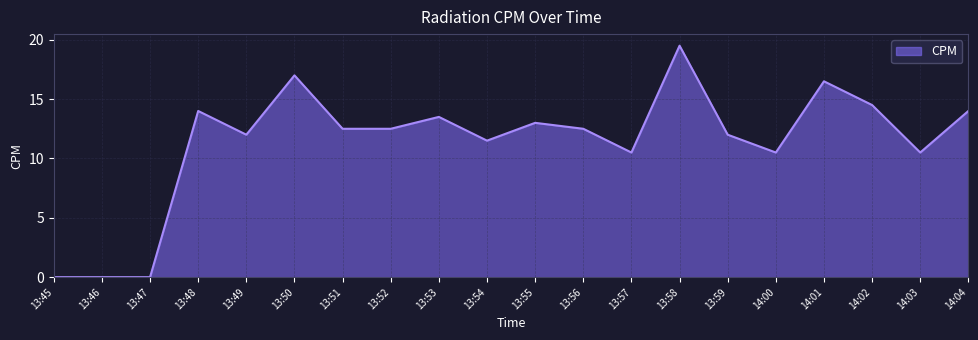

Between 13:48 and 13:55, which is larger?

13:48